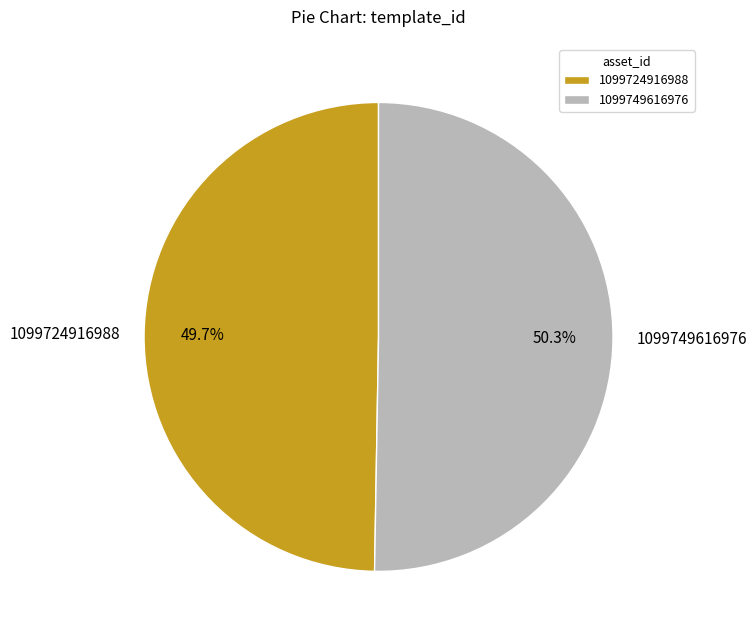

To the nearest percent, what is the combined percentage of 1099724916988 and 1099749616976?

100%